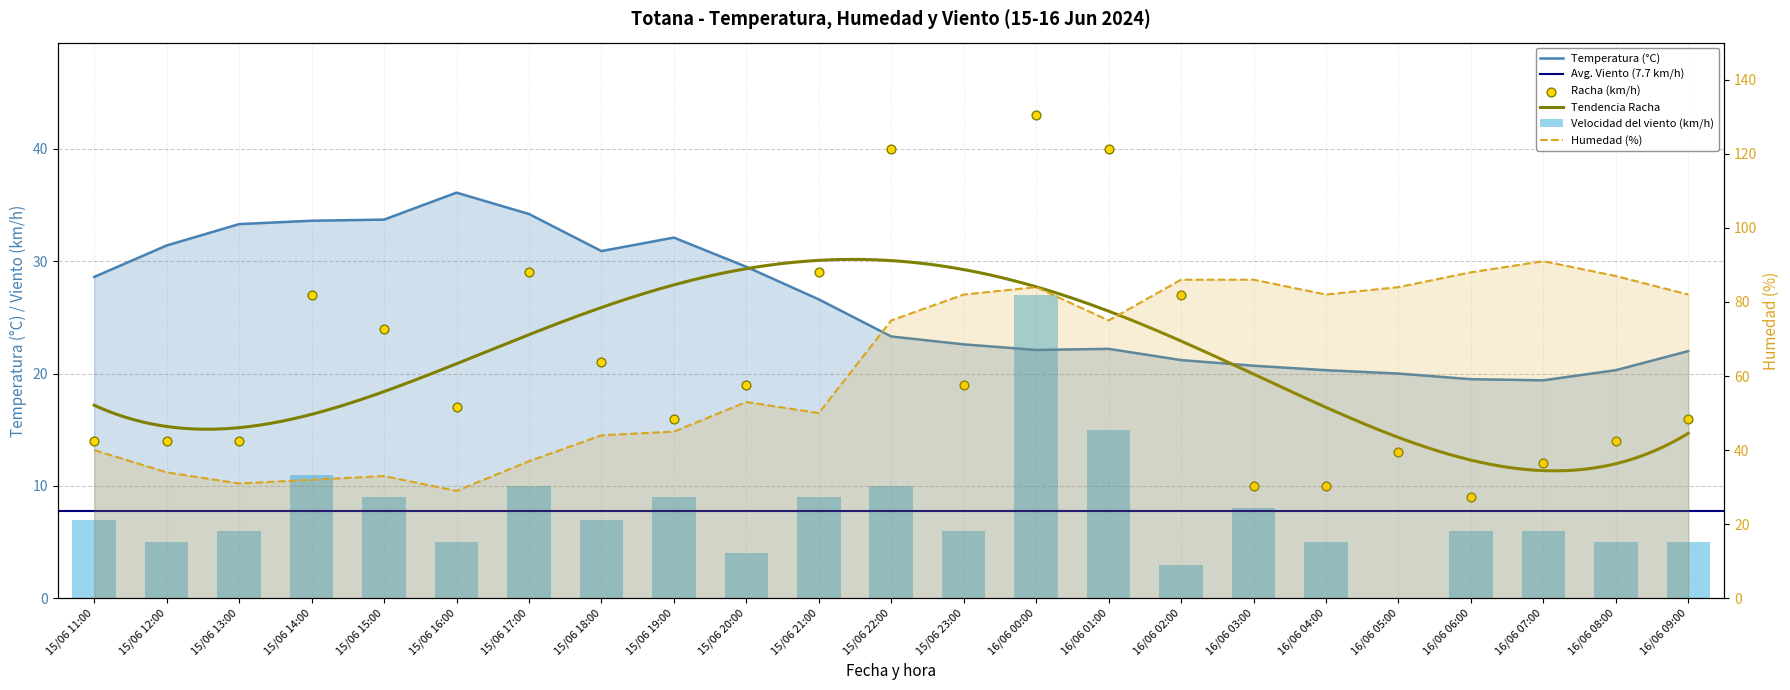

Which series reaches the minimum Y coordinate?

Velocidad del viento (km/h)